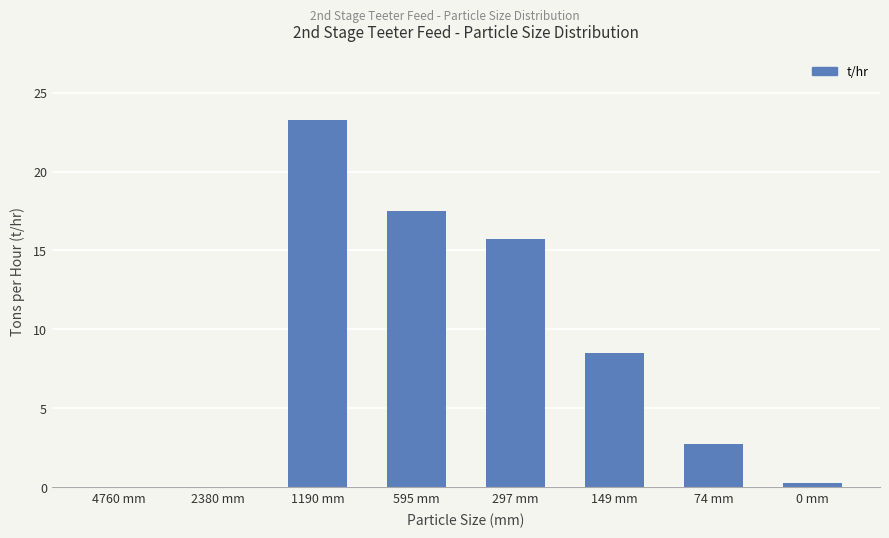

The chart shows a value of 8.5 at 149 mm. True or false?

True